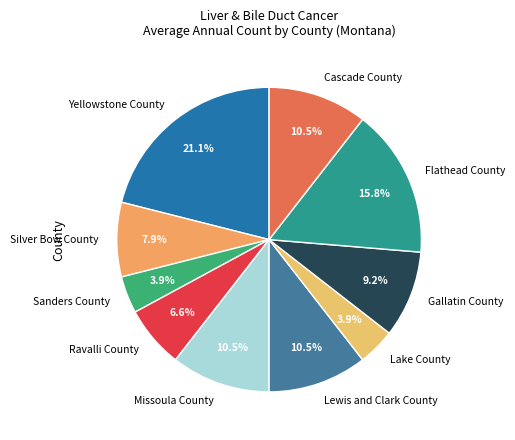

What percentage do Missoula County and Gallatin County together represent?

19.7%